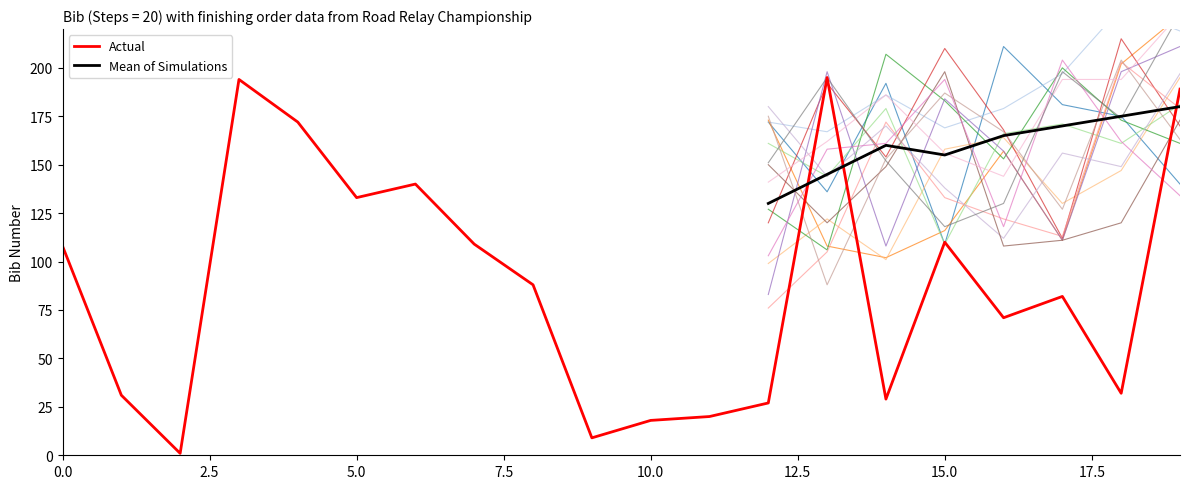

Is it true that the value at 19 is 102?

False